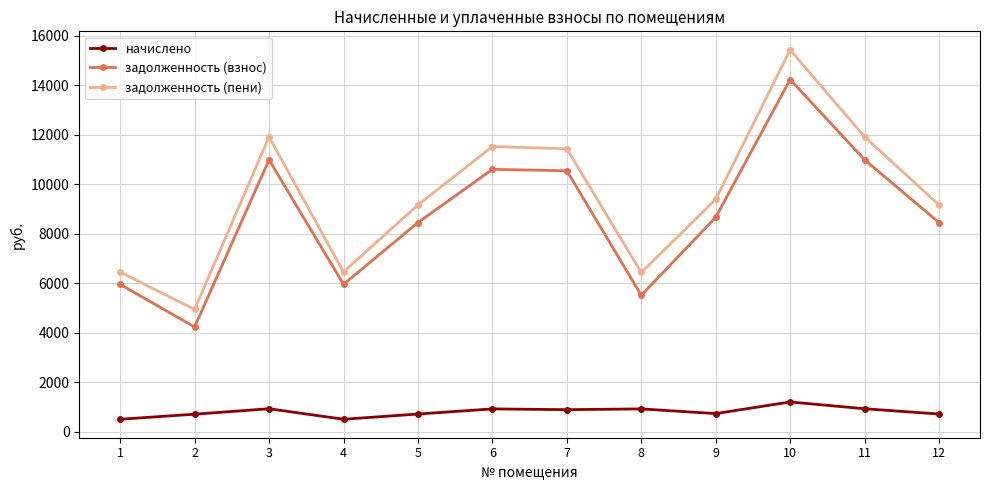

Which series changed the most between 4 and 5?

задолженность (пени)